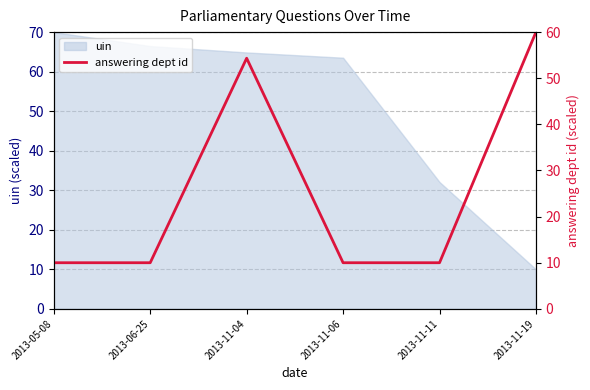

Count the number of values greater than 10.

2